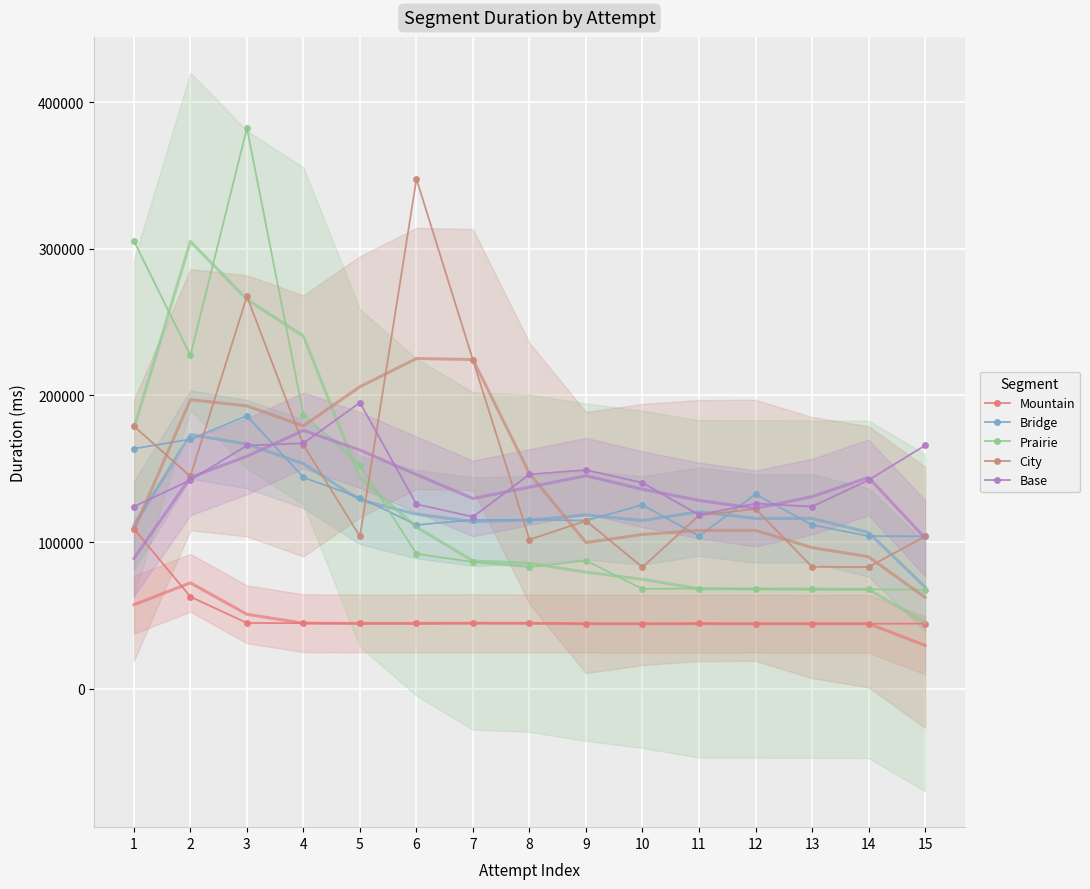

What is the difference between the City values at 6 and 12?

224971